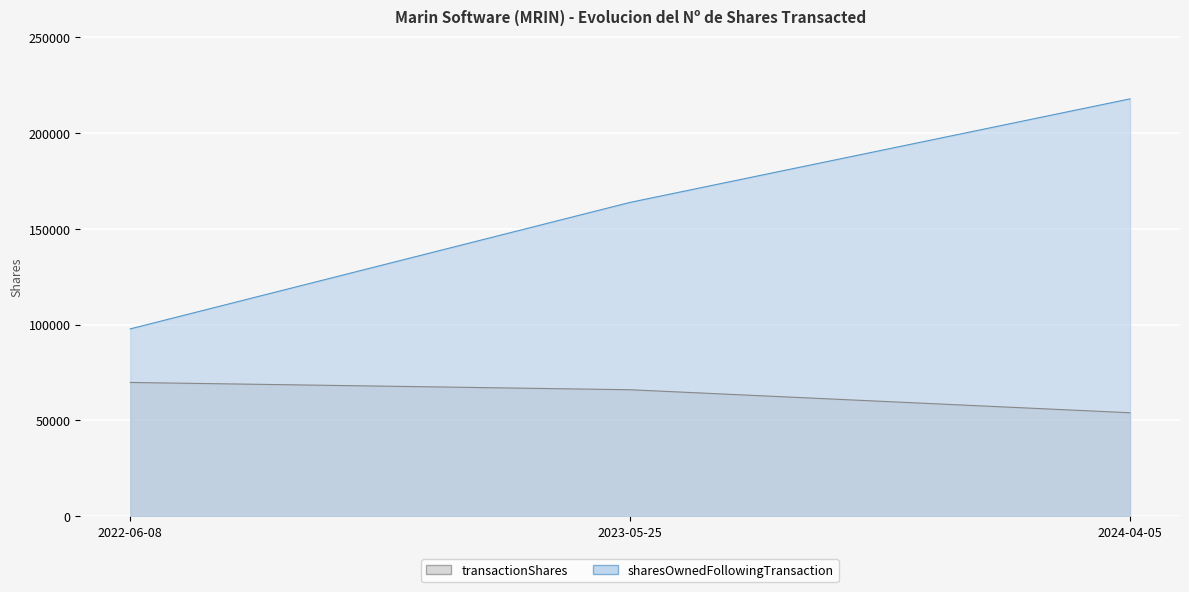

Is the value of transactionShares at 2023-05-25 greater than the value of sharesOwnedFollowingTransaction at 2023-05-25?

No